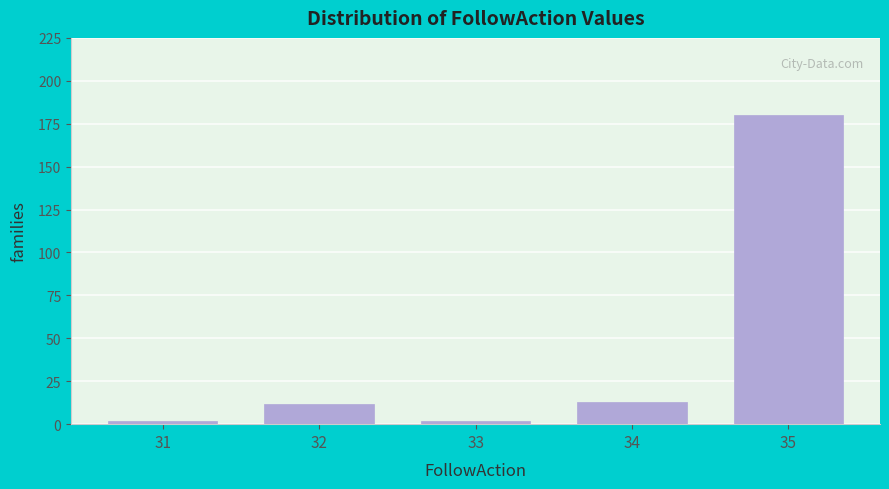

Over which range of the x-axis is the bar tallest?

34.5 to 35.5